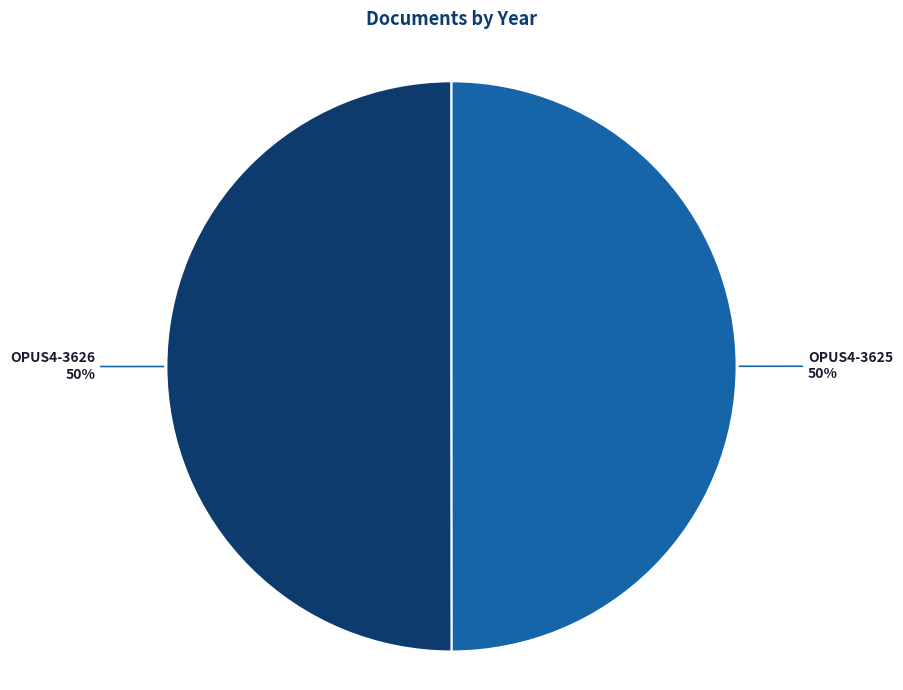

Is the sum of OPUS4-3626 and OPUS4-3625 greater than half?

Yes